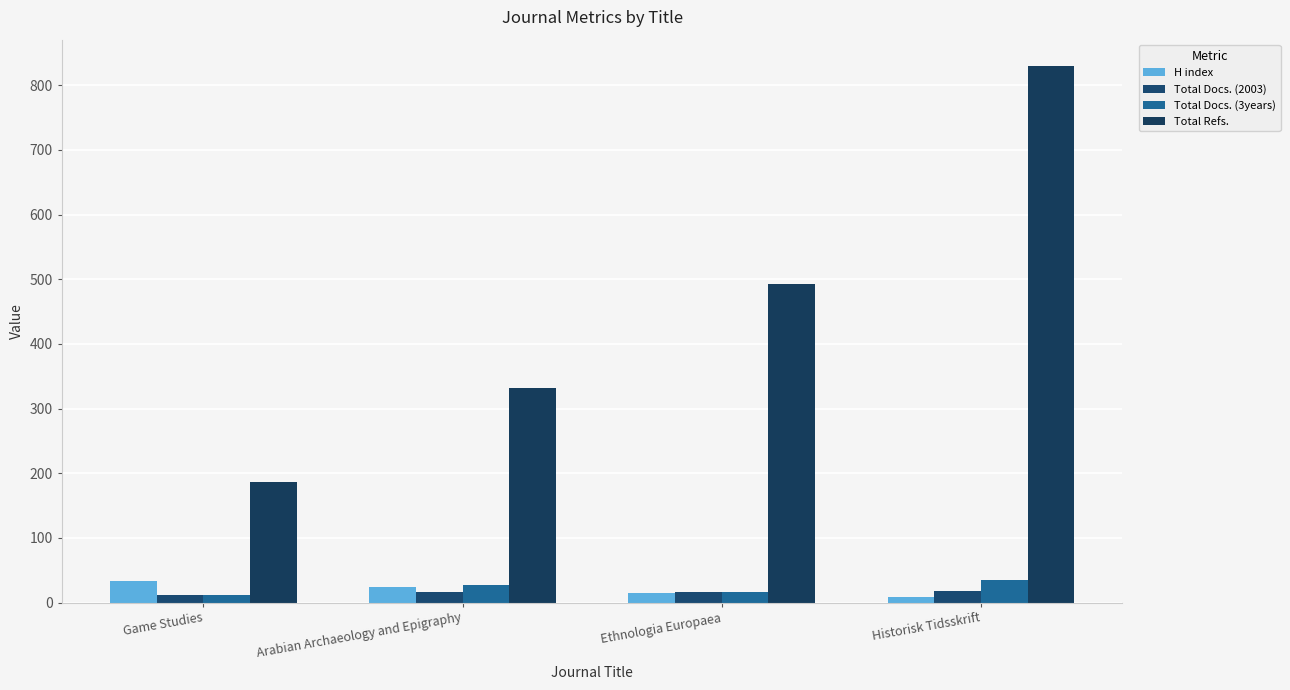

The value of Total Docs. (2003) at Arabian Archaeology and Epigraphy is 5. True or false?

False